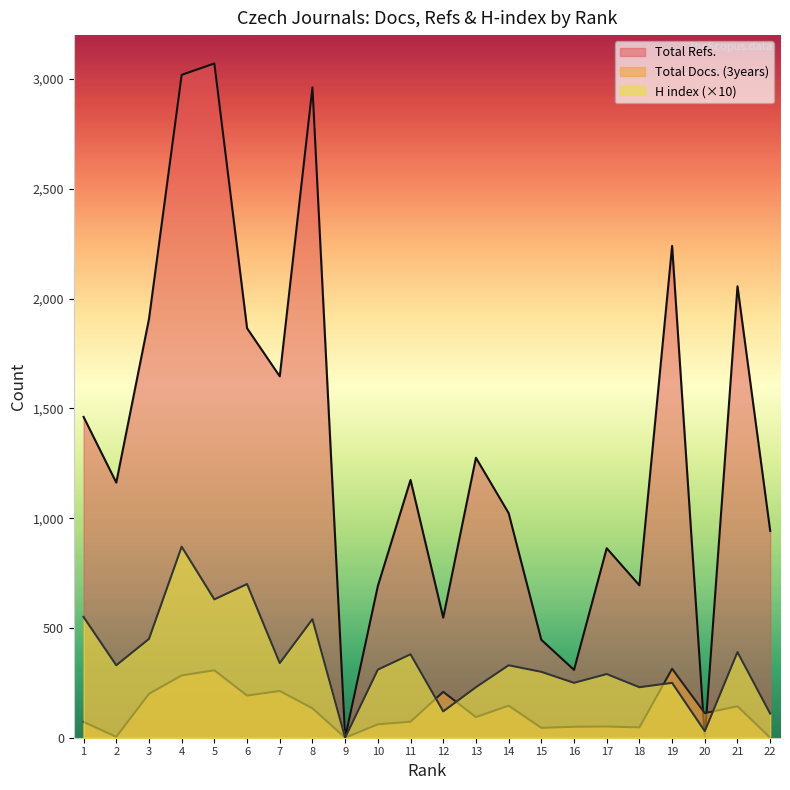

What is the value of the Total Refs. point at the 15th from the left?

446